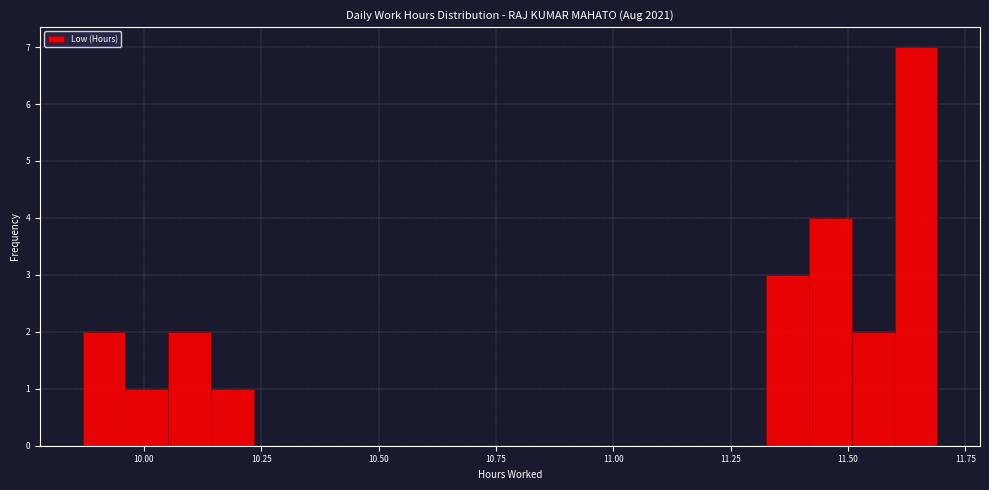

Around what value on the x-axis is the tallest bar? Give the approximate position of its centre, as read against the axis.

11.65